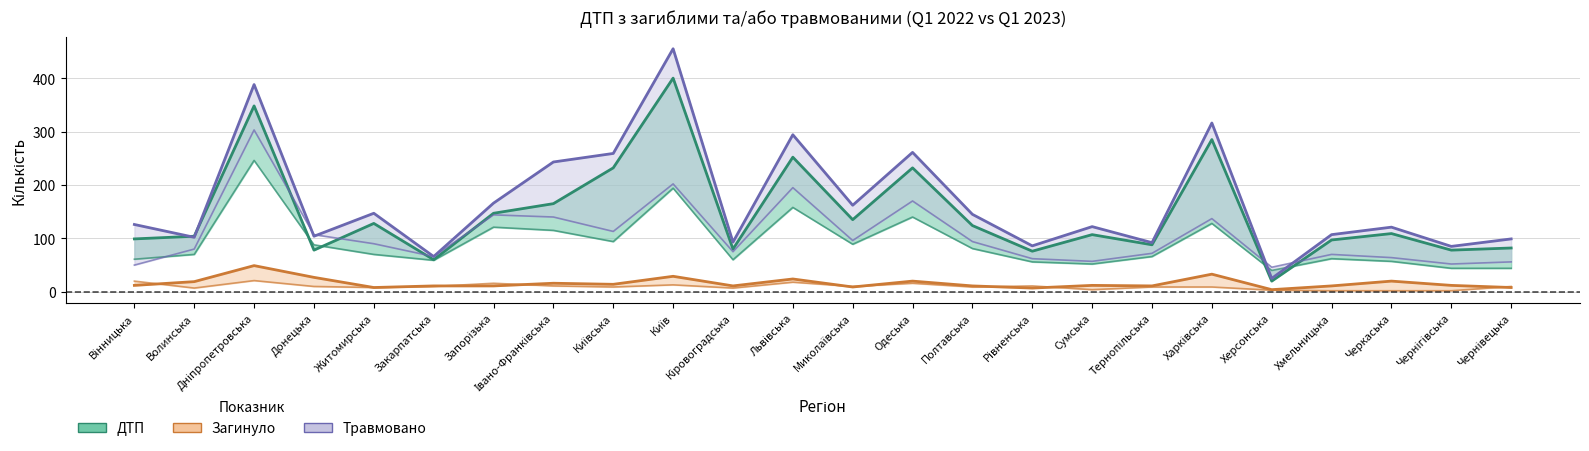

The Травмовано 2022 series shows 113 at Київська. True or false?

True